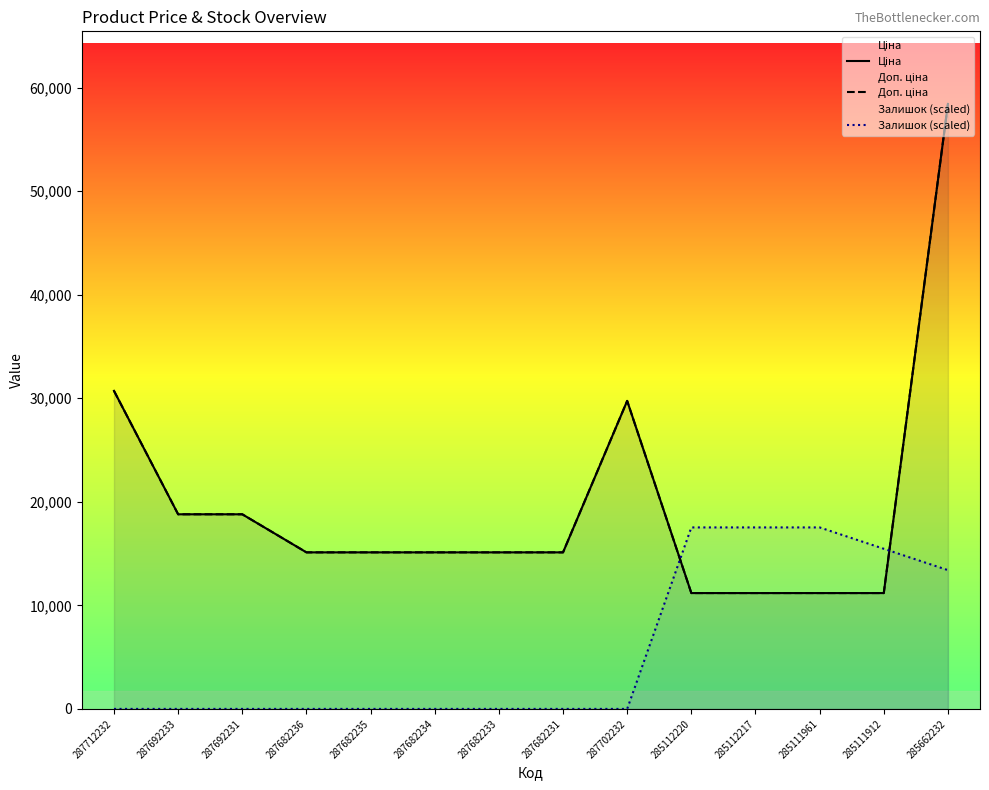

At which label is Залишок (scaled) closest to 8763?

285662232